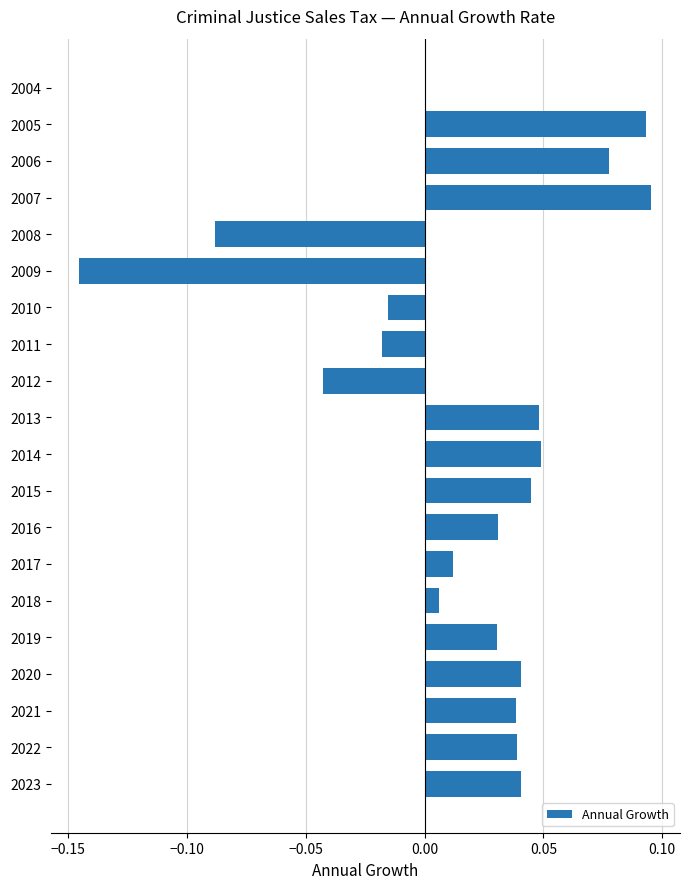

Which category has the highest value across all series?

2007